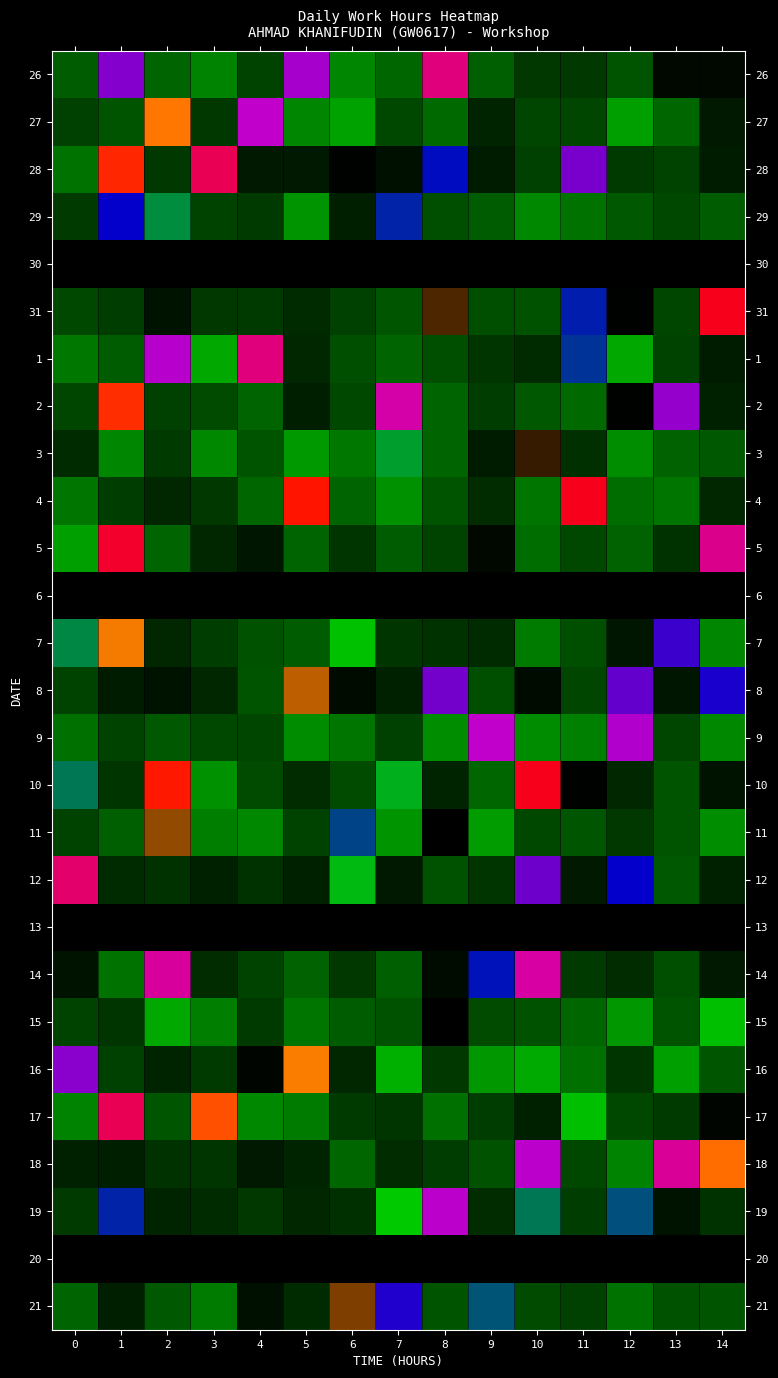

Reading right to left, extract all data points from this chart.

26: 14=0.1	13=0.1	12=0.4	11=0.3	10=0.3	9=0.5	8=2.3	7=0.5	6=0.7	5=2.0	4=0.3	3=0.7	2=0.5	1=1.9	0=0.5
27: 14=0.1	13=0.6	12=0.8	11=0.4	10=0.4	9=0.2	8=0.6	7=0.4	6=0.8	5=0.7	4=2.1	3=0.3	2=3.1	1=0.4	0=0.3
28: 14=0.2	13=0.4	12=0.3	11=1.9	10=0.3	9=0.2	8=1.6	7=0.1	6=0.0	5=0.1	4=0.1	3=2.4	2=0.3	1=2.8	0=0.6
29: 14=0.5	13=0.4	12=0.5	11=0.6	10=0.7	9=0.5	8=0.4	7=1.5	6=0.2	5=0.8	4=0.3	3=0.4	2=1.2	1=1.6	0=0.3
30: 14=0.0	13=0.0	12=0.0	11=0.0	10=0.0	9=0.0	8=0.0	7=0.0	6=0.0	5=0.0	4=0.0	3=0.0	2=0.0	1=0.0	0=0.0
31: 14=2.6	13=0.4	12=0.0	11=1.5	10=0.4	9=0.4	8=3.6	7=0.5	6=0.3	5=0.2	4=0.3	3=0.3	2=0.1	1=0.3	0=0.4
1: 14=0.2	13=0.4	12=0.9	11=1.5	10=0.2	9=0.3	8=0.4	7=0.5	6=0.4	5=0.2	4=2.3	3=0.9	2=2.1	1=0.5	0=0.6
2: 14=0.2	13=2.0	12=0.0	11=0.6	10=0.5	9=0.3	8=0.5	7=2.2	6=0.4	5=0.2	4=0.5	3=0.4	2=0.3	1=2.8	0=0.4
3: 14=0.5	13=0.5	12=0.7	11=0.3	10=3.6	9=0.1	8=0.5	7=1.2	6=0.6	5=0.8	4=0.4	3=0.7	2=0.3	1=0.7	0=0.2
4: 14=0.2	13=0.6	12=0.6	11=2.6	10=0.6	9=0.2	8=0.4	7=0.8	6=0.5	5=2.7	4=0.5	3=0.3	2=0.2	1=0.3	0=0.6
5: 14=2.3	13=0.3	12=0.5	11=0.4	10=0.6	9=0.1	8=0.4	7=0.5	6=0.3	5=0.5	4=0.1	3=0.2	2=0.5	1=2.5	0=0.8
6: 14=0.0	13=0.0	12=0.0	11=0.0	10=0.0	9=0.0	8=0.0	7=0.0	6=0.0	5=0.0	4=0.0	3=0.0	2=0.0	1=0.0	0=0.0
7: 14=0.7	13=1.8	12=0.1	11=0.4	10=0.6	9=0.2	8=0.3	7=0.3	6=1.0	5=0.5	4=0.4	3=0.3	2=0.2	1=3.2	0=1.2
8: 14=1.7	13=0.1	12=1.9	11=0.4	10=0.1	9=0.4	8=1.9	7=0.2	6=0.1	5=3.3	4=0.4	3=0.2	2=0.1	1=0.1	0=0.4
9: 14=0.7	13=0.4	12=2.1	11=0.7	10=0.7	9=2.1	8=0.8	7=0.3	6=0.6	5=0.7	4=0.4	3=0.4	2=0.5	1=0.4	0=0.6
10: 14=0.1	13=0.4	12=0.2	11=0.0	10=2.6	9=0.5	8=0.2	7=1.1	6=0.4	5=0.2	4=0.4	3=0.8	2=2.8	1=0.3	0=1.3
11: 14=0.8	13=0.4	12=0.3	11=0.5	10=0.4	9=0.8	8=0.0	7=0.8	6=1.4	5=0.4	4=0.7	3=0.7	2=3.4	1=0.5	0=0.4
12: 14=0.2	13=0.5	12=1.6	11=0.1	10=1.9	9=0.3	8=0.4	7=0.1	6=1.1	5=0.2	4=0.3	3=0.2	2=0.3	1=0.2	0=2.4
13: 14=0.0	13=0.0	12=0.0	11=0.0	10=0.0	9=0.0	8=0.0	7=0.0	6=0.0	5=0.0	4=0.0	3=0.0	2=0.0	1=0.0	0=0.0
14: 14=0.1	13=0.4	12=0.2	11=0.3	10=2.2	9=1.5	8=0.1	7=0.5	6=0.3	5=0.5	4=0.3	3=0.2	2=2.2	1=0.6	0=0.1
15: 14=1.0	13=0.4	12=0.8	11=0.5	10=0.4	9=0.4	8=3.7	7=0.4	6=0.5	5=0.6	4=0.3	3=0.7	2=0.9	1=0.3	0=0.4
16: 14=0.5	13=0.8	12=0.3	11=0.6	10=0.9	9=0.8	8=0.3	7=0.9	6=0.2	5=3.2	4=0.0	3=0.3	2=0.2	1=0.3	0=2.0
17: 14=0.0	13=0.3	12=0.4	11=1.0	10=0.2	9=0.3	8=0.6	7=0.3	6=0.3	5=0.6	4=0.7	3=3.0	2=0.5	1=2.4	0=0.7
18: 14=3.1	13=2.3	12=0.7	11=0.4	10=2.1	9=0.4	8=0.3	7=0.2	6=0.5	5=0.2	4=0.1	3=0.3	2=0.3	1=0.2	0=0.2
19: 14=0.3	13=0.1	12=1.4	11=0.3	10=1.3	9=0.2	8=2.1	7=1.1	6=0.3	5=0.2	4=0.3	3=0.2	2=0.2	1=1.5	0=0.3
20: 14=0.0	13=0.0	12=0.0	11=0.0	10=0.0	9=0.0	8=0.0	7=0.0	6=0.0	5=0.0	4=0.0	3=0.0	2=0.0	1=0.0	0=0.0
21: 14=0.4	13=0.4	12=0.6	11=0.3	10=0.4	9=1.4	8=0.4	7=1.7	6=3.4	5=0.2	4=0.1	3=0.6	2=0.5	1=0.2	0=0.5